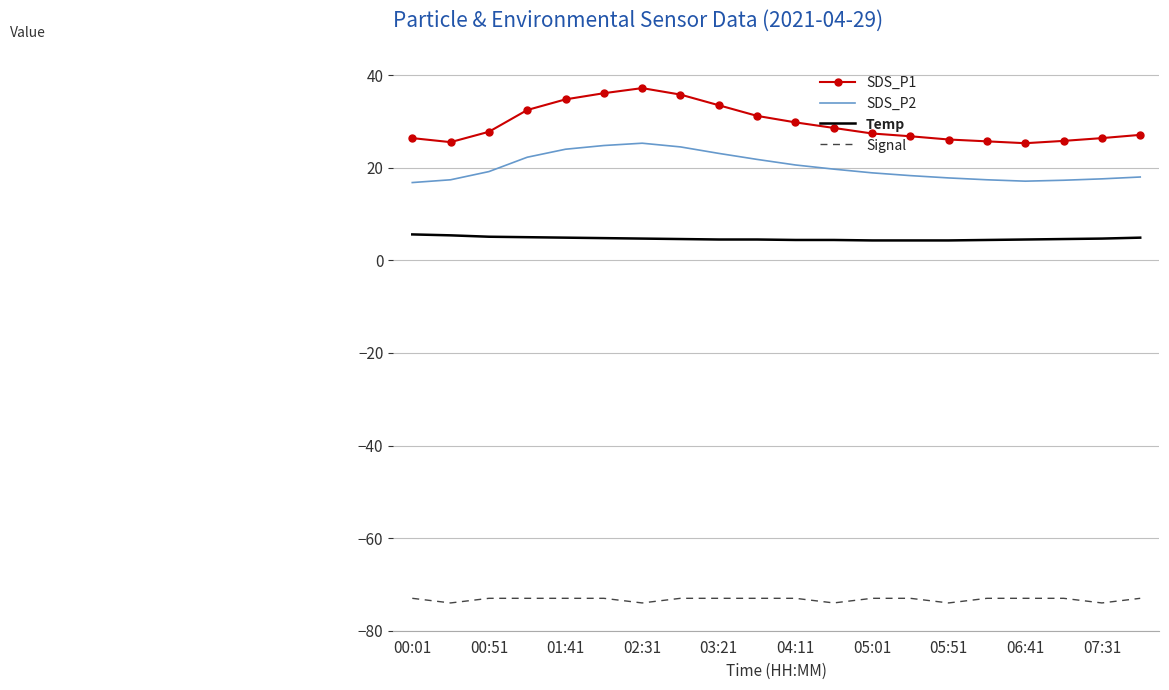

What is the smallest value displayed?

-74.0